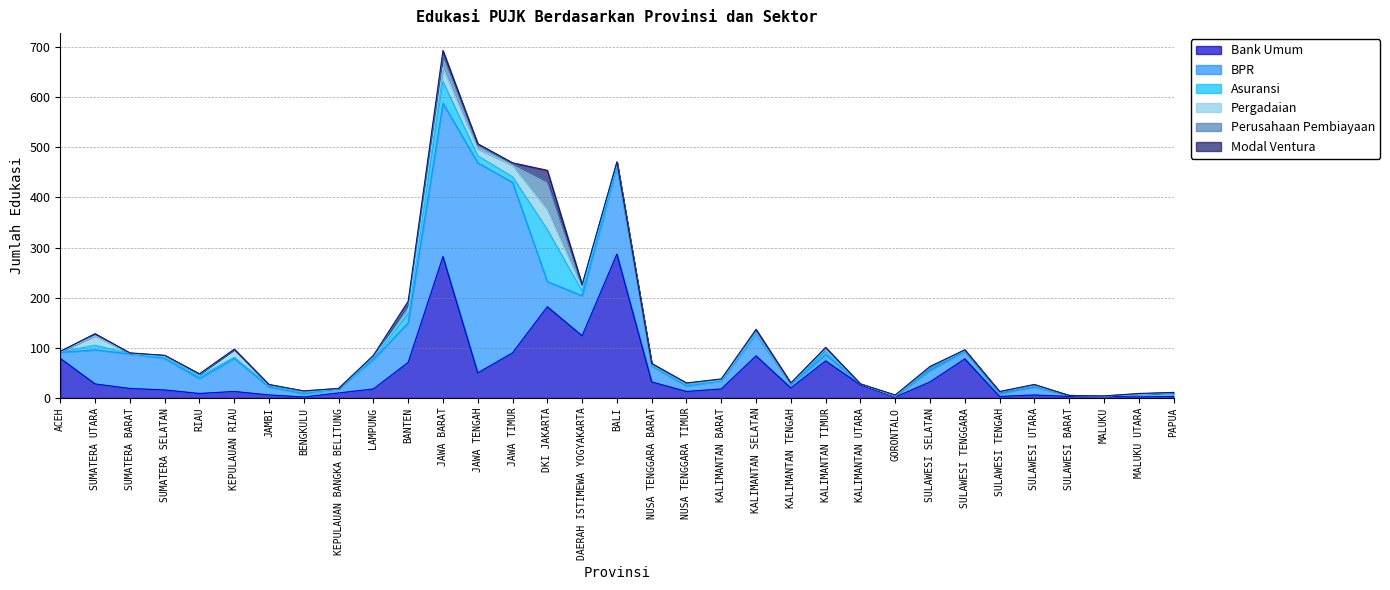

Which series ends up on top after the final intersection of Asuransi and Modal Ventura?

Asuransi